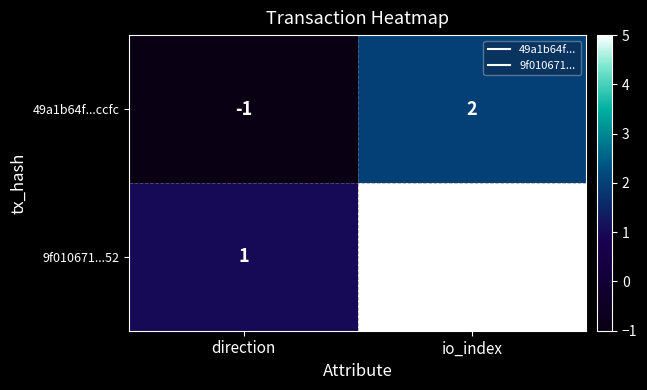

At how many categories does at least one series exceed 0?

2